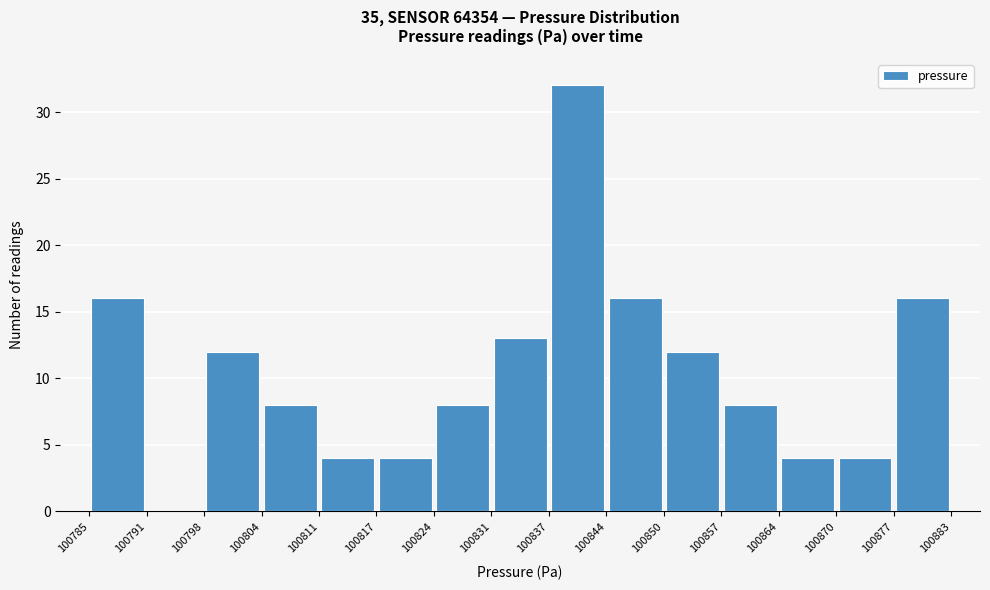

Reading left to right, list every bar in this chart as the range it spans on the x-axis followed by its height. The values are not printed on the chart, so give them approximately, as read against the axis.

100785 to 100791: 16
100791 to 100798: 0
100798 to 100804: 12
100804 to 100811: 8
100811 to 100817: 4
100817 to 100824: 4
100824 to 100831: 8
100831 to 100837: 13
100837 to 100844: 32
100844 to 100850: 16
100850 to 100857: 12
100857 to 100864: 8
100864 to 100870: 4
100870 to 100877: 4
100877 to 100883: 16